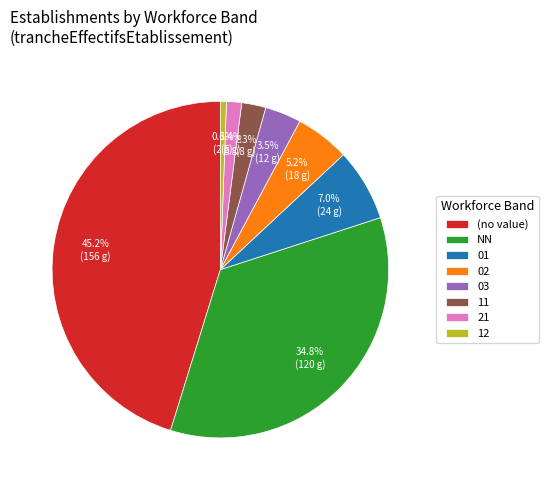

To the nearest percent, what percentage of the pie is 11?

2%